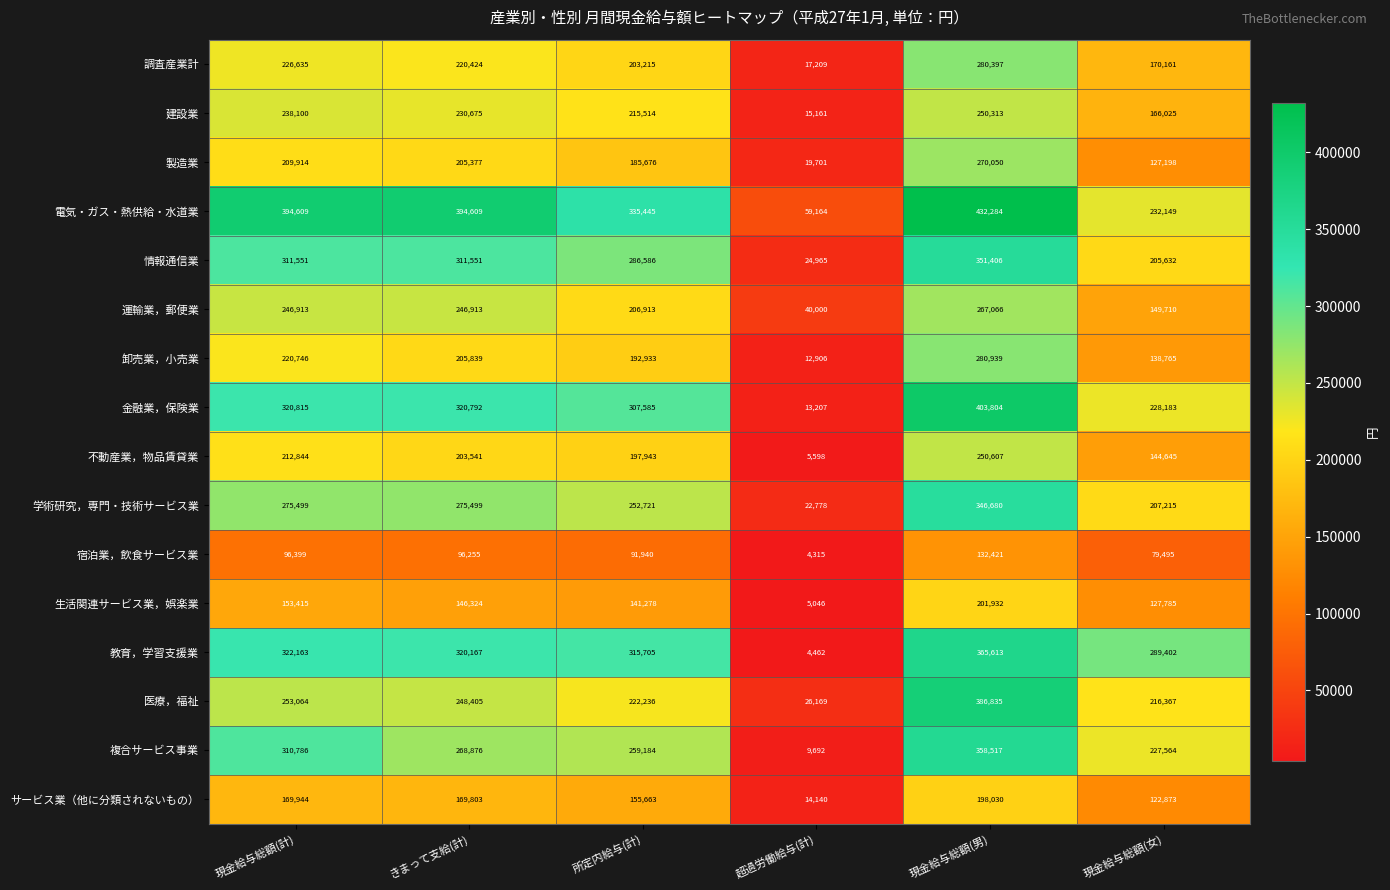

At which category is the sum across all series the highest?

現金給与総額(男)